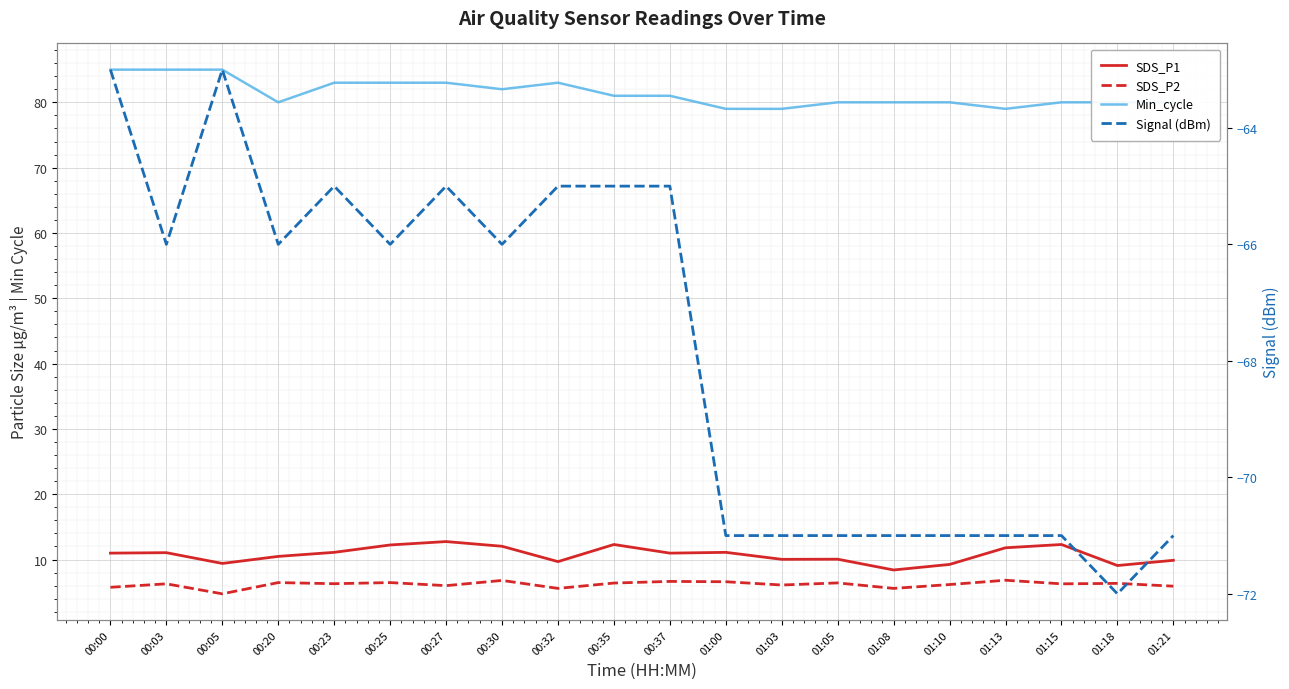

How many distinct data groups are displayed?

4